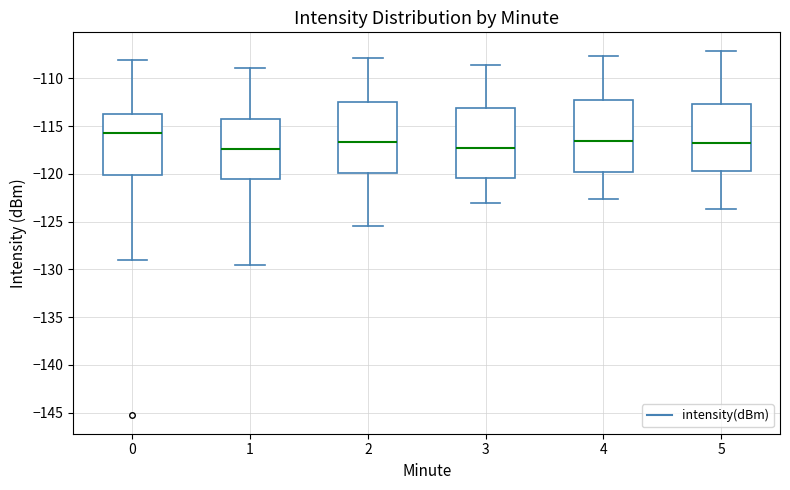

Reading left to right, transcribe this box plot: for each box, give where its median line is, the range the box spans, and where its two whiskers end, as read against the y-axis. The values are not printed on the chart, so give them approximately, as read against the axis.

0: median -116.0, box -120.0 to -114.0, whiskers -129.0 to -108.0
1: median -117.5, box -120.5 to -114.5, whiskers -129.5 to -109.0
2: median -116.5, box -120.0 to -112.5, whiskers -125.5 to -108.0
3: median -117.5, box -120.5 to -113.0, whiskers -123.0 to -108.5
4: median -116.5, box -120.0 to -112.5, whiskers -122.5 to -107.5
5: median -117.0, box -119.5 to -112.5, whiskers -123.5 to -107.0